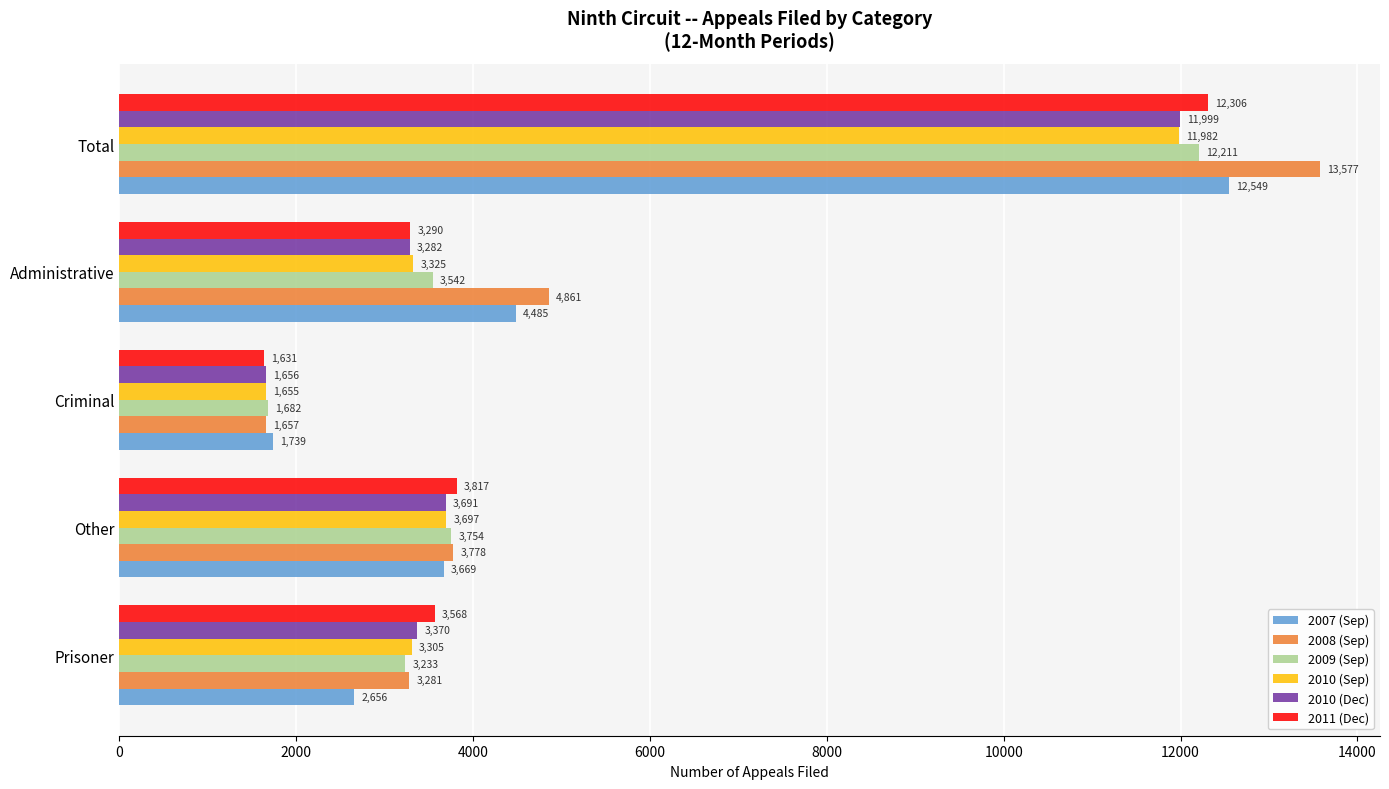

What is the spread (max minus min) of values at Prisoner?

912